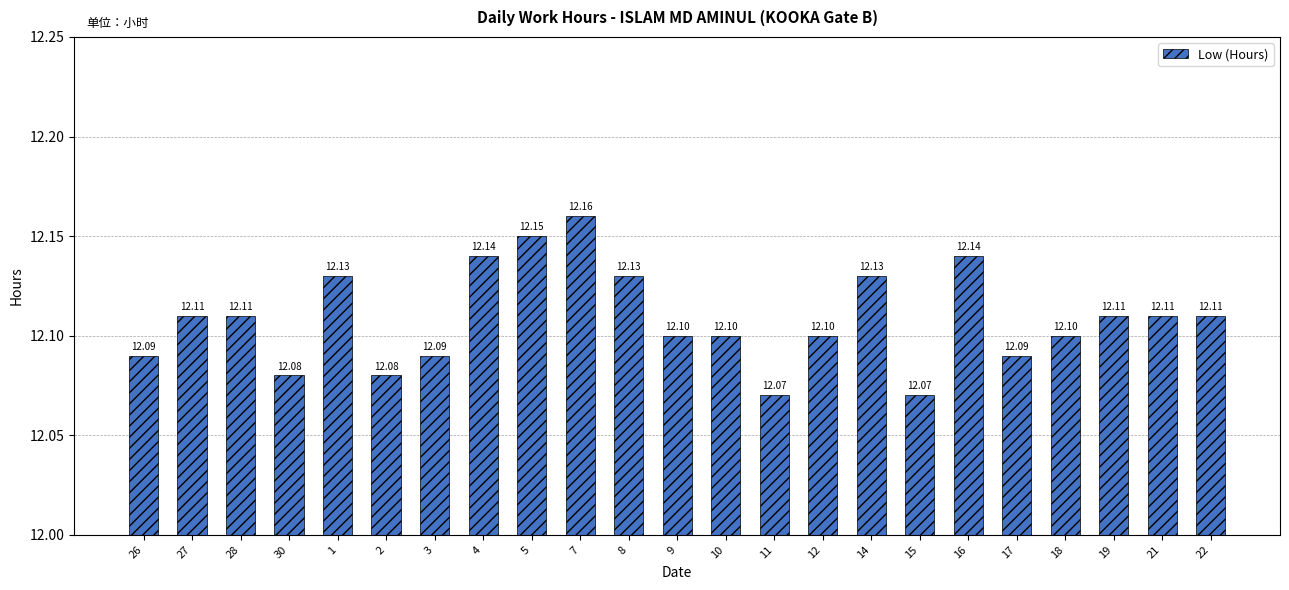

True or false: the data shows 20.2 at 4.

False